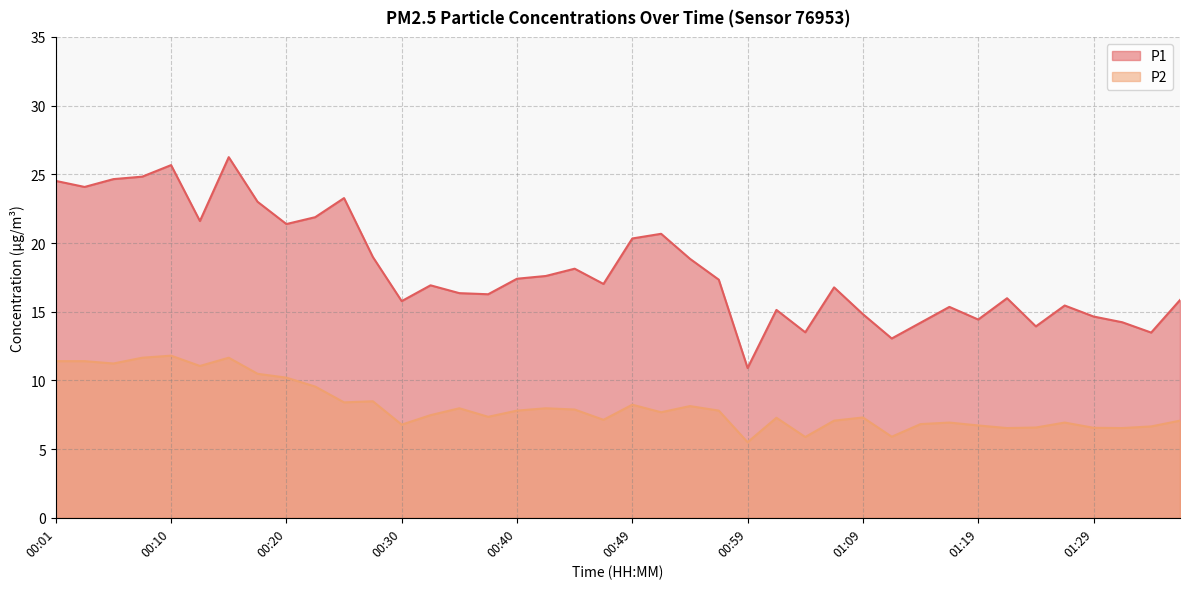

What is the difference between the P1 values at 01:06 and 00:15?

9.5